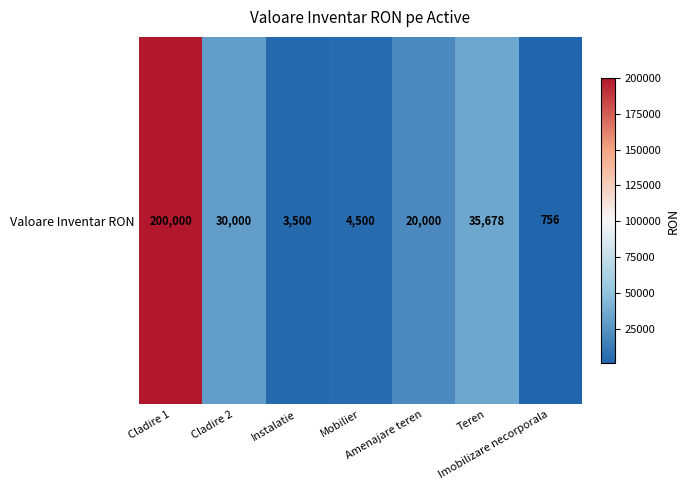

What is the smallest value displayed?

756